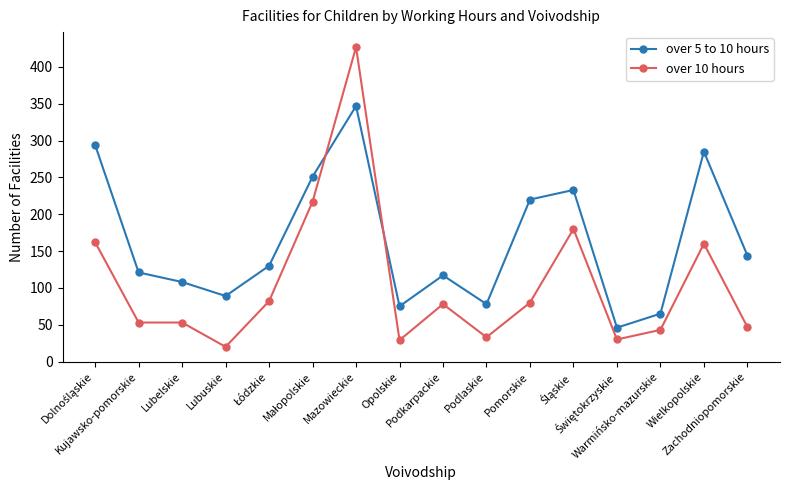

Rank the series by their average value, from lowest to highest.

over 10 hours, over 5 to 10 hours